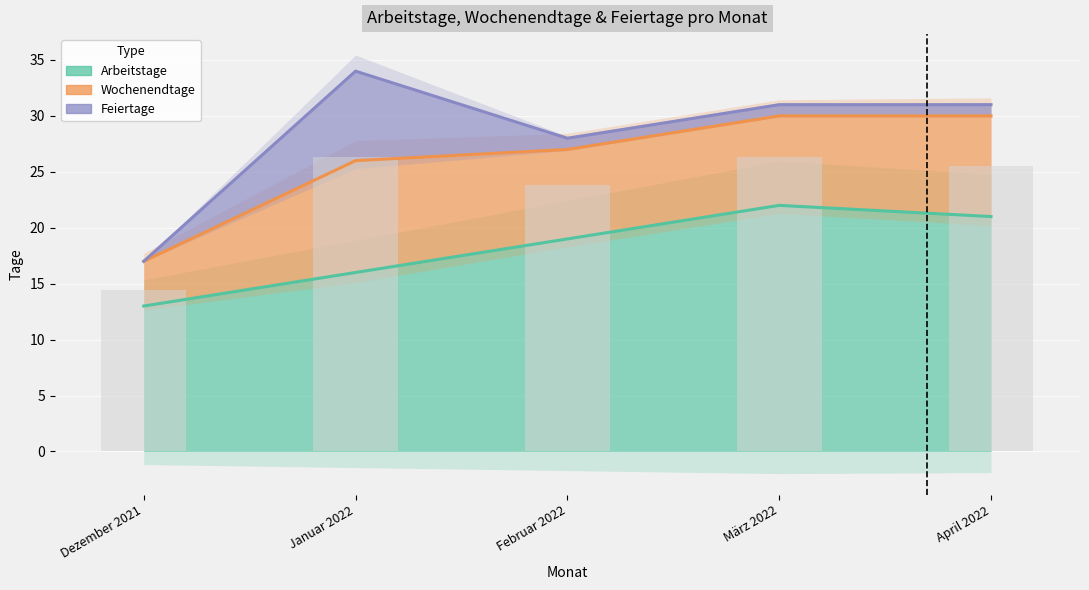

Reading right to left, list all the values displayed in this chart.

Arbeitstage: 21	22	19	16	13
Wochenendtage: 30	30	27	26	17
Feiertage: 31	31	28	34	17